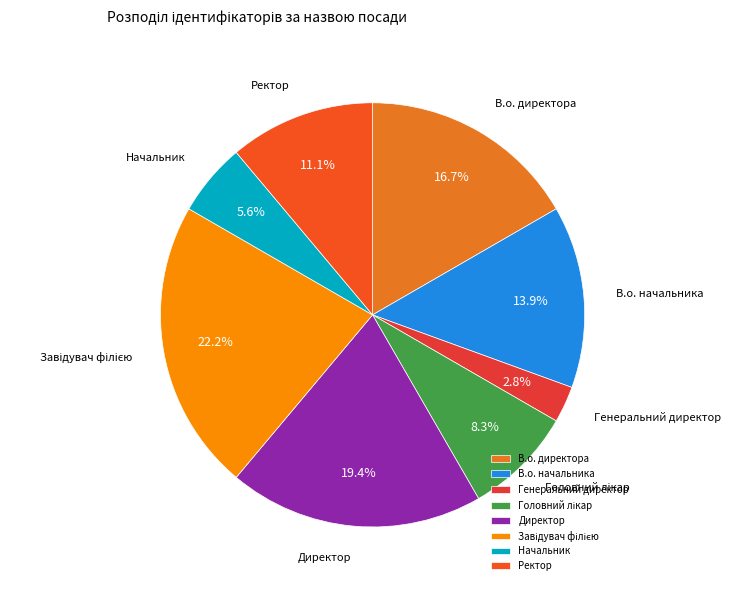

How many segments does this pie chart have?

8